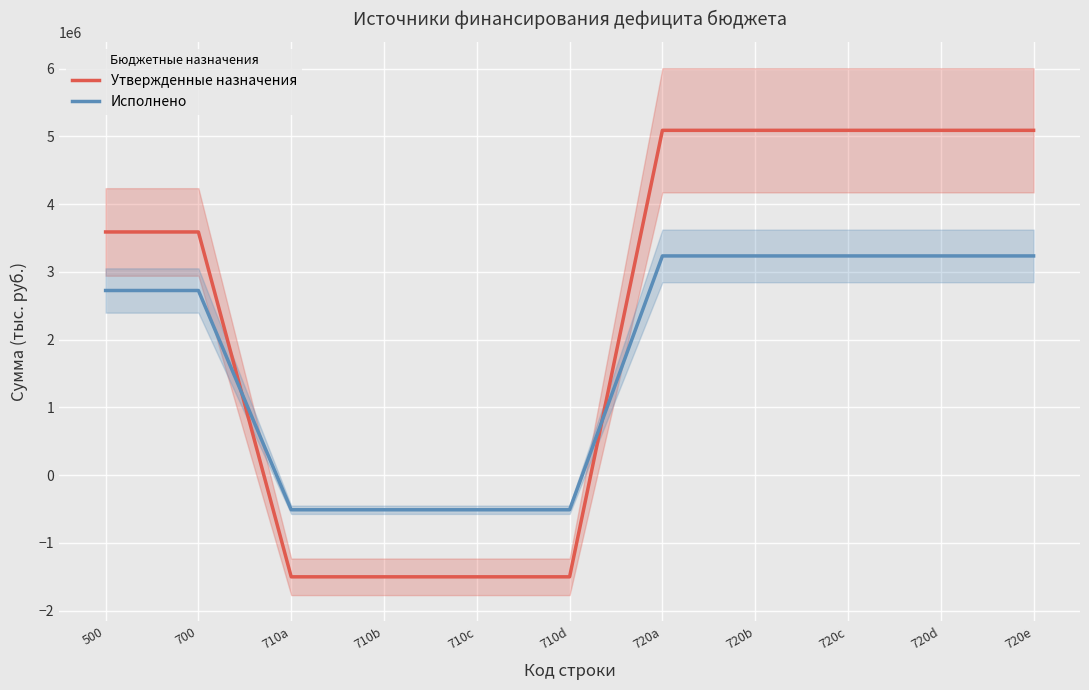

What is the maximum value for Исполнено?

3236208.3